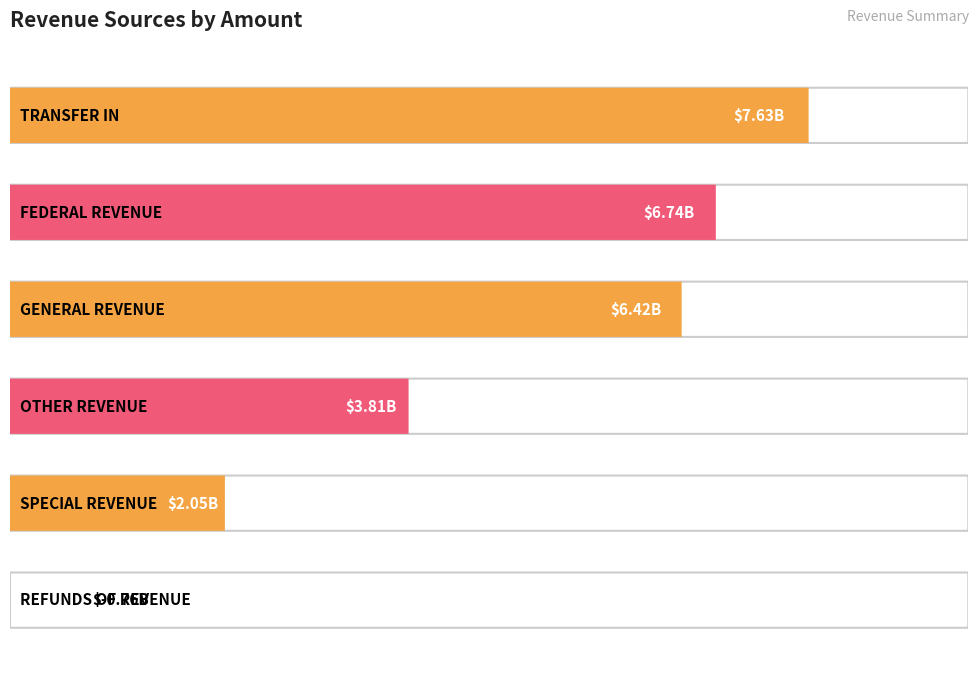

Reading left to right, what are all the values shown in this chart?

TRANSFER IN=7628475232.4	FEDERAL REVENUE=6742156442.4	GENERAL REVENUE=6415577504.6	OTHER REVENUE=3807177392.3	SPECIAL REVENUE=2052495934.2	REFUNDS OF REVENUE=-757394472.8